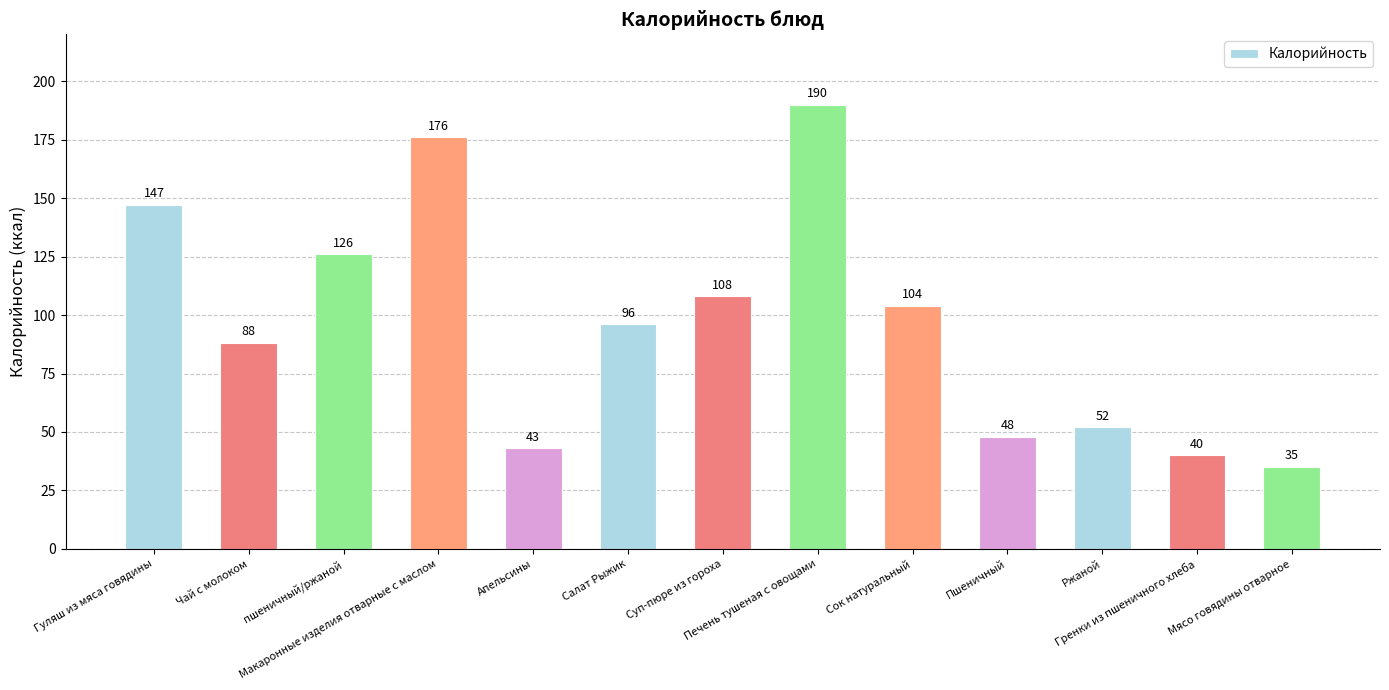

What is the sum of all values?

1253